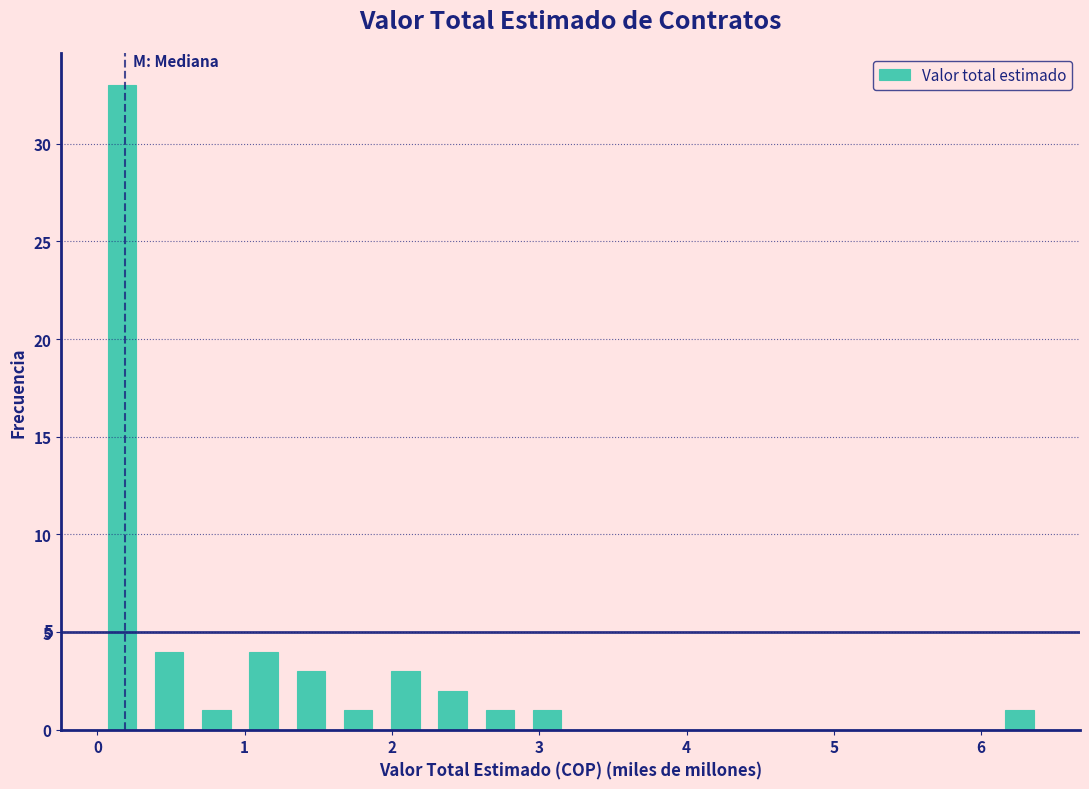

Around what value on the x-axis is the tallest bar? Give the approximate position of its centre, as read against the axis.

0.2